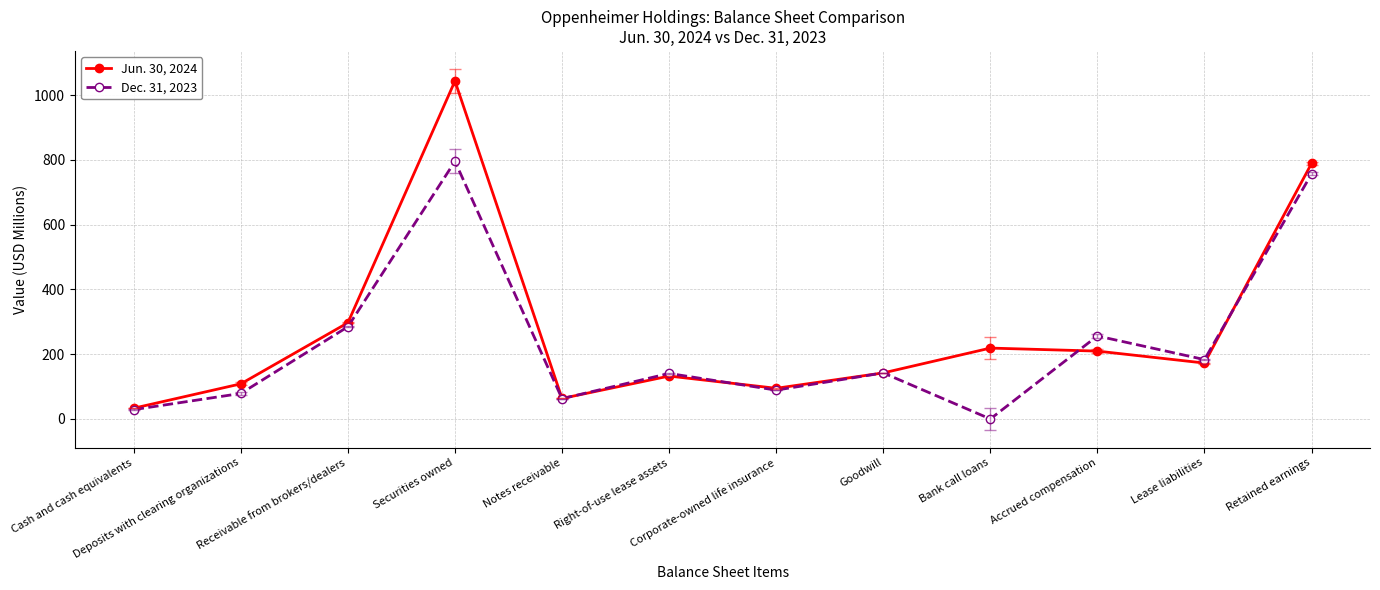

At which category does Dec. 31, 2023 reach its first local valley?

Notes receivable